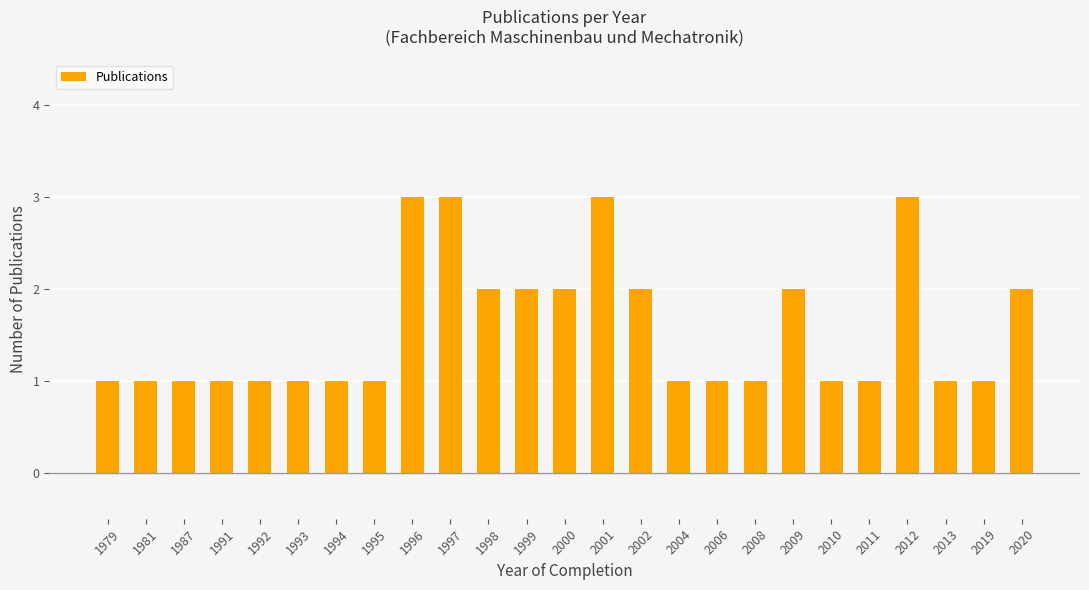

Which has a higher value, 2004 or 2002?

2002